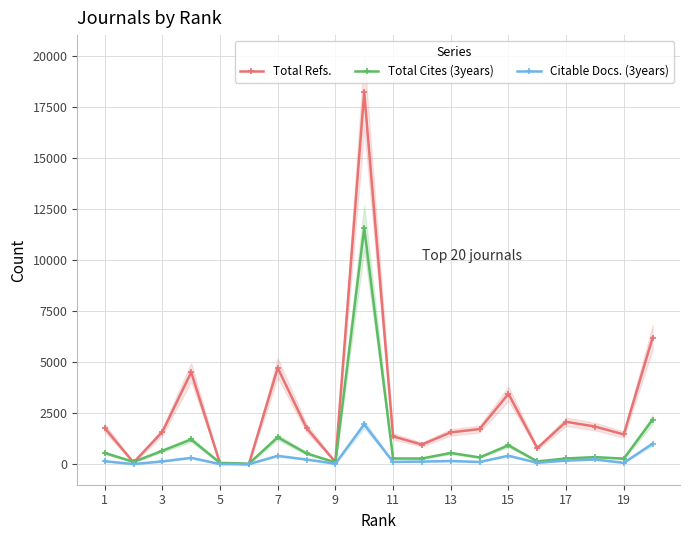

What is the sum of all Total Cites (3years) values?

21724